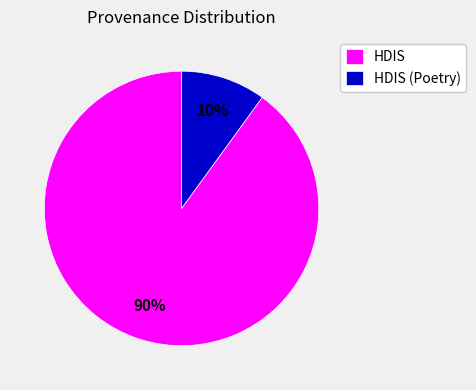

Combined, do HDIS and HDIS (Poetry) account for over 50%?

Yes